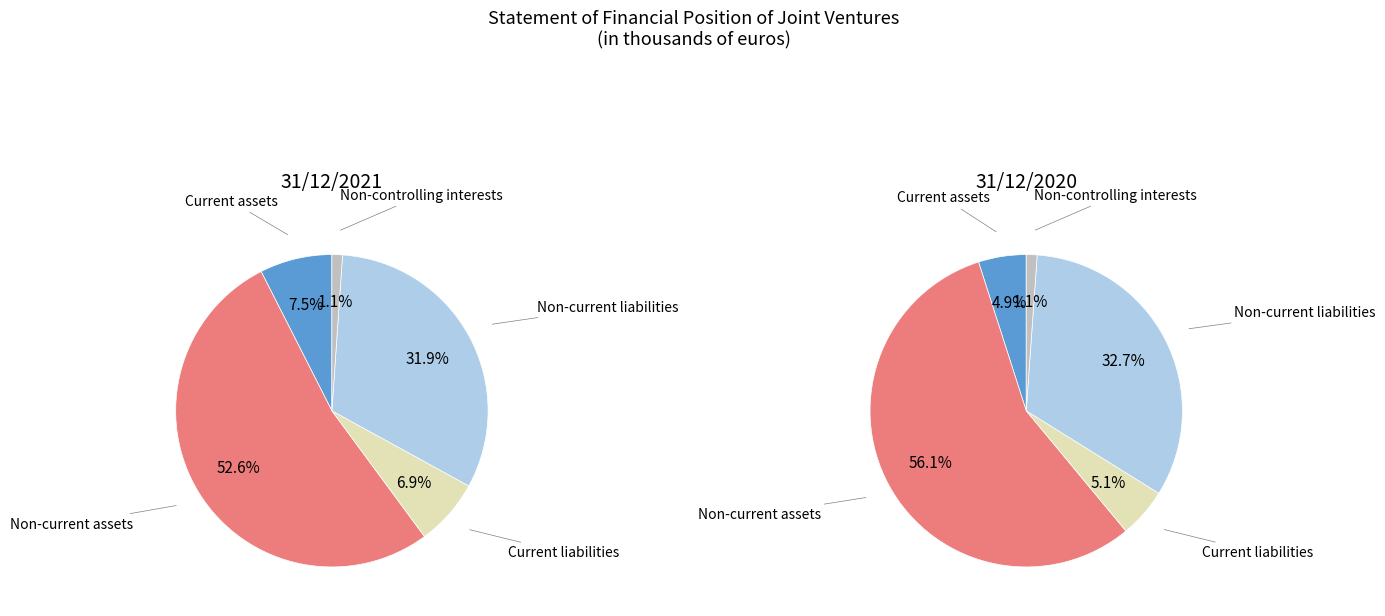

What is the total percentage of Current liabilities and Non-controlling interests?

8.0%